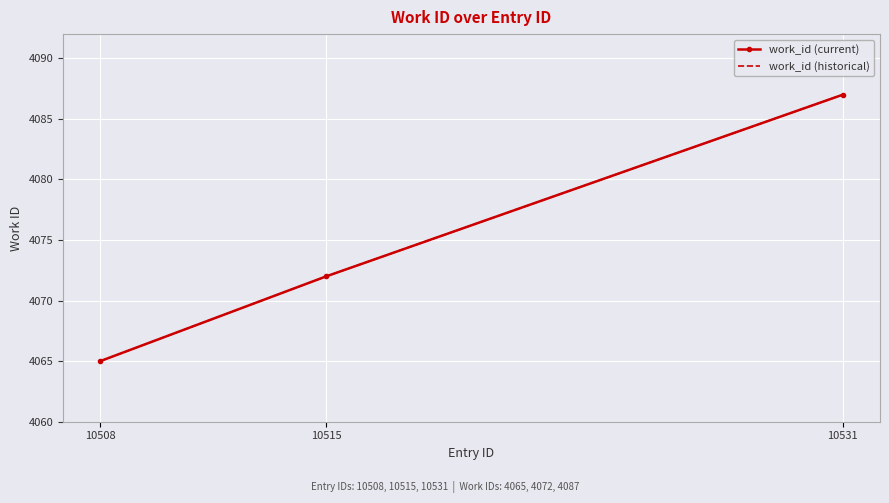

What is the smallest value displayed?

4065